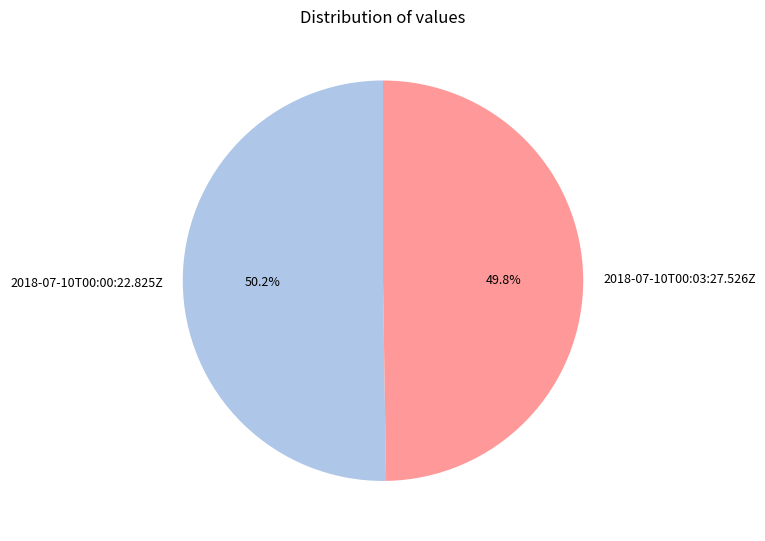

To the nearest percent, what portion does 2018-07-10T00:03:27.526Z represent?

50%